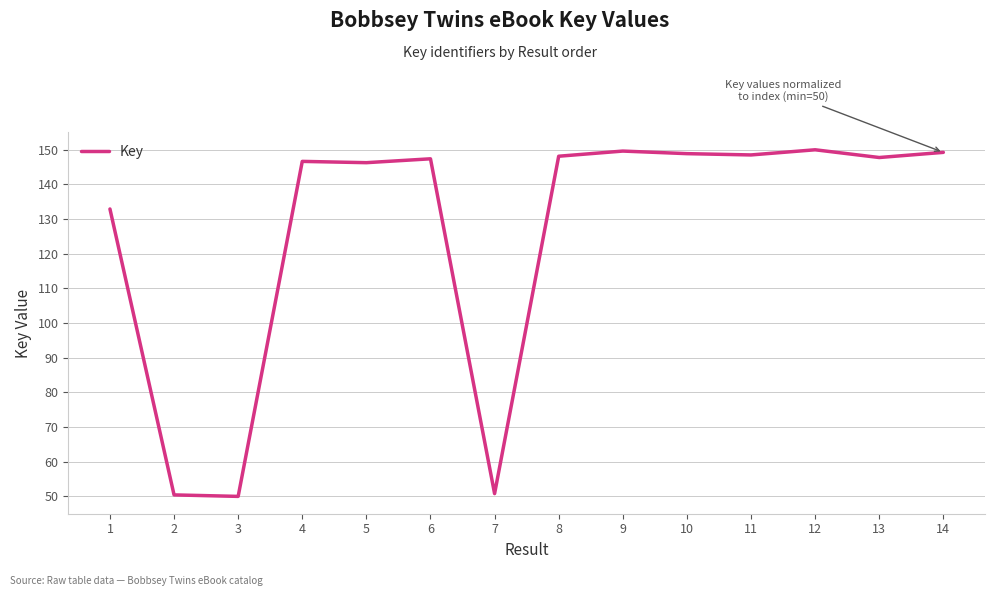

What is the greatest value displayed?

150.0